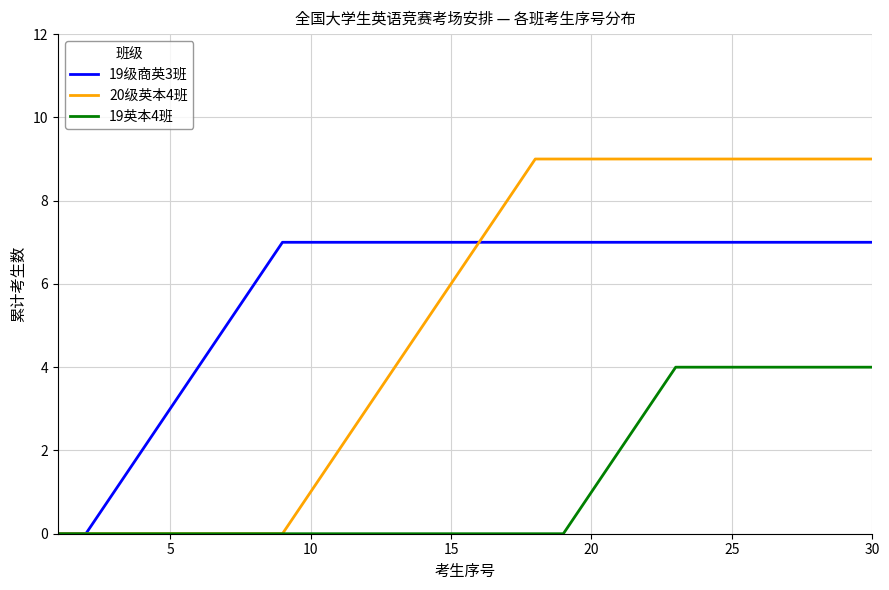

Rank the series by their average value, from highest to lowest.

19级商英3班, 20级英本4班, 19英本4班